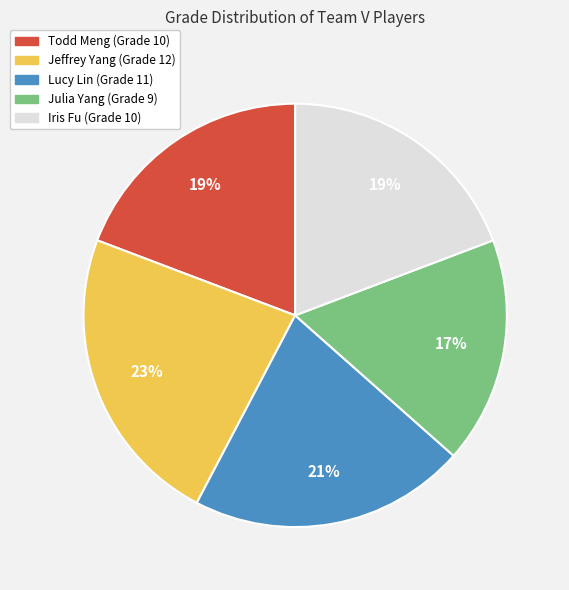

Does any single category account for the majority?

No